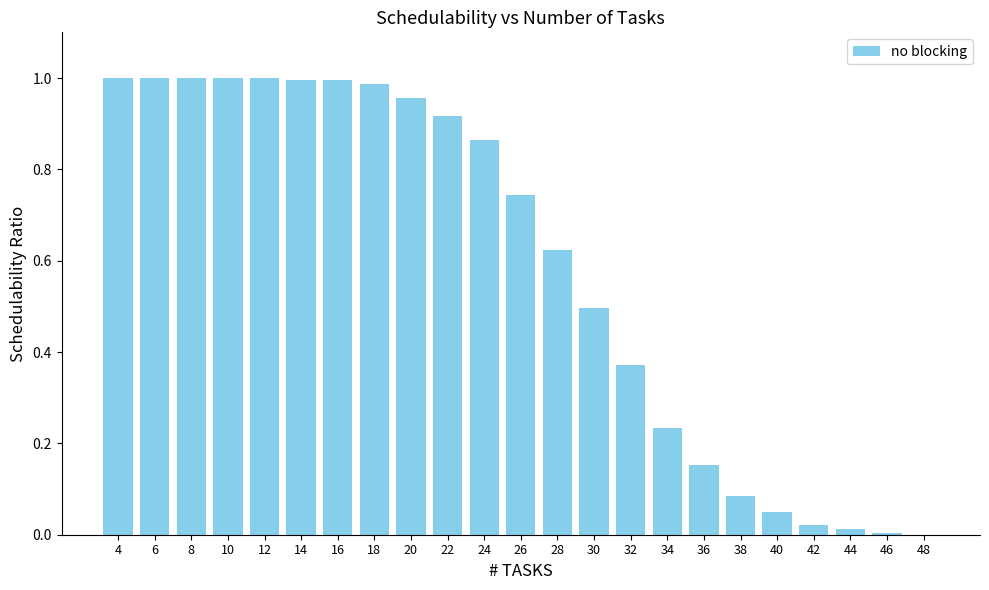

What is the change in value from 12 to 28?

-0.4